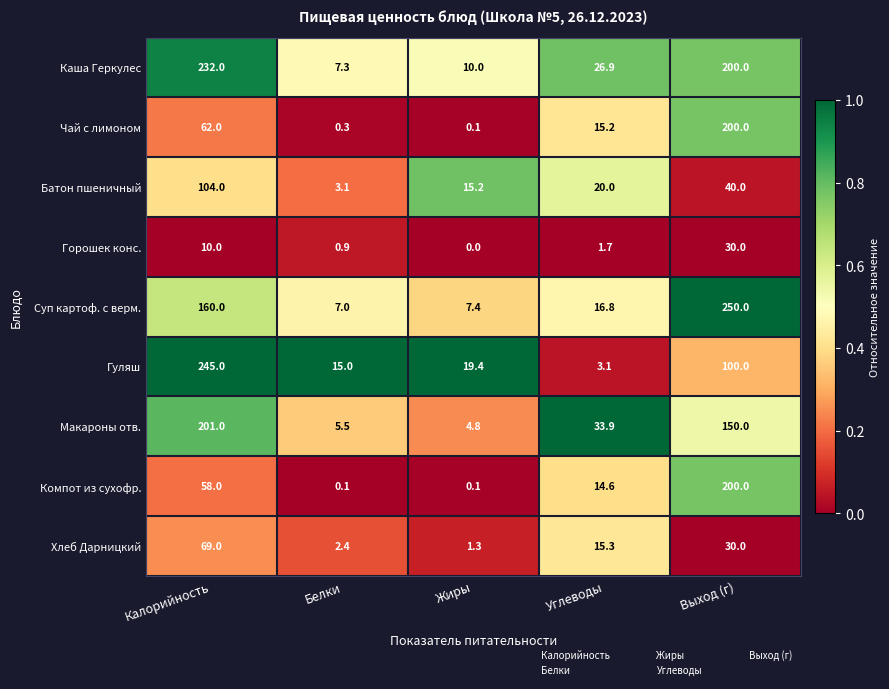

The value of Хлеб Дарницкий at Углеводы is 7.0. True or false?

False